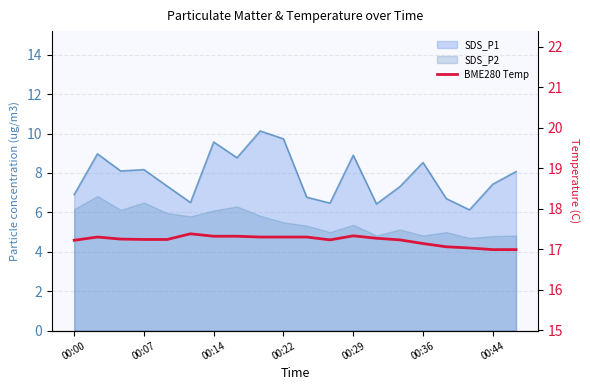

How many lines are shown in the chart?

1